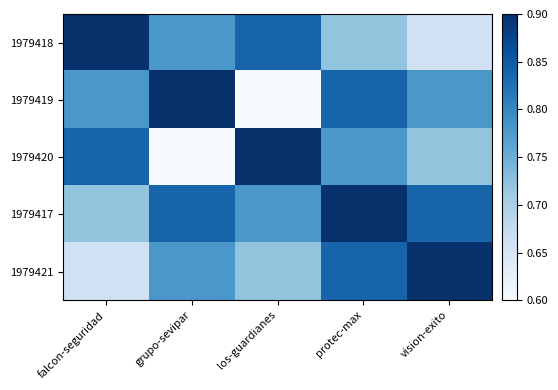

Which has a higher value, falcon-seguridad or los-guardianes?

falcon-seguridad